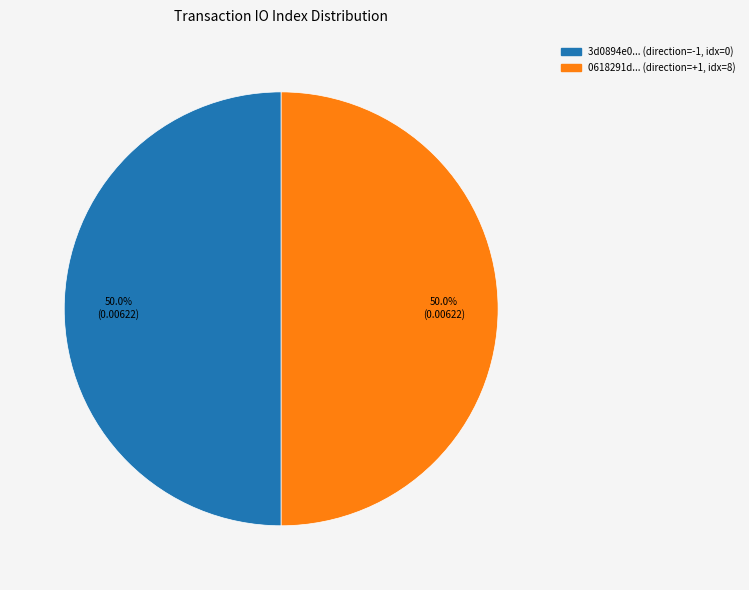

How many slices are in this pie chart?

2